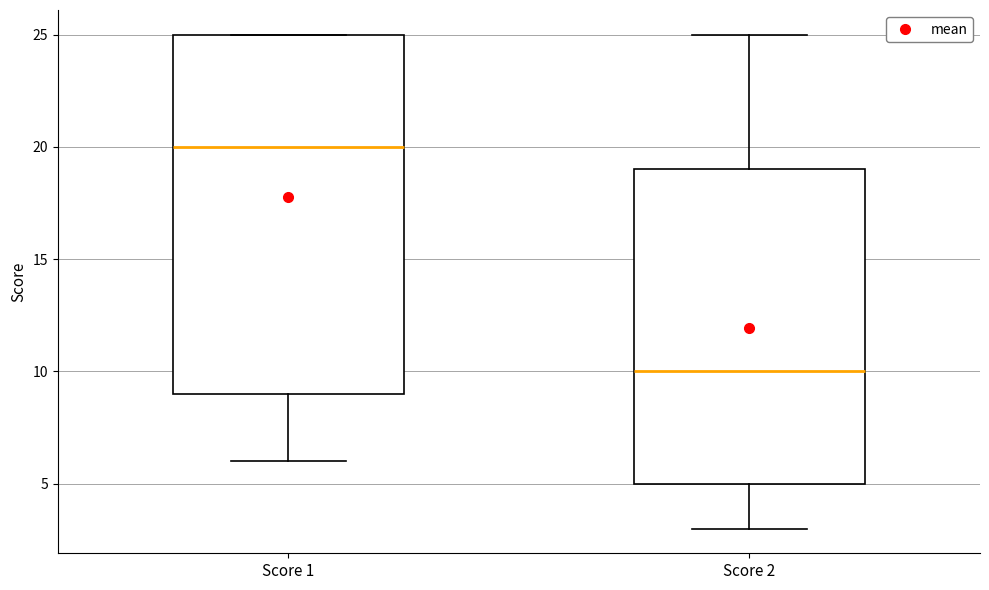

Which box's median line is the highest?

Score 1